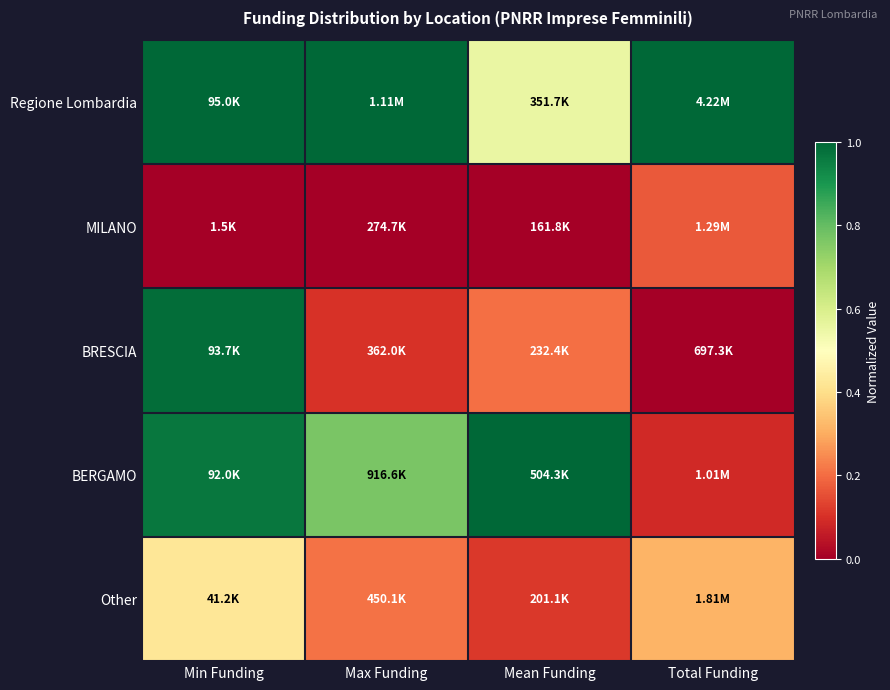

At Min Funding, list the series in order from smallest to largest.

MILANO, Other, BERGAMO, BRESCIA, Regione Lombardia